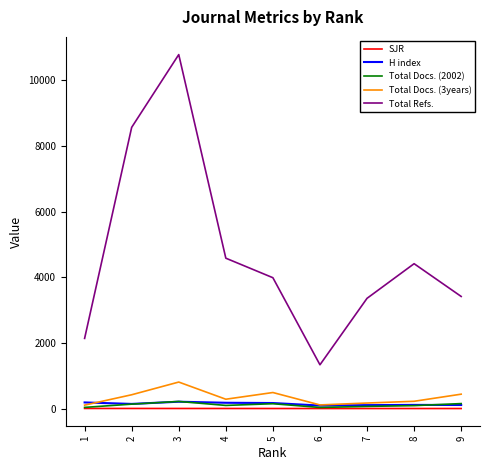

True or false: SJR and Total Docs. (3years) intersect in this chart.

False